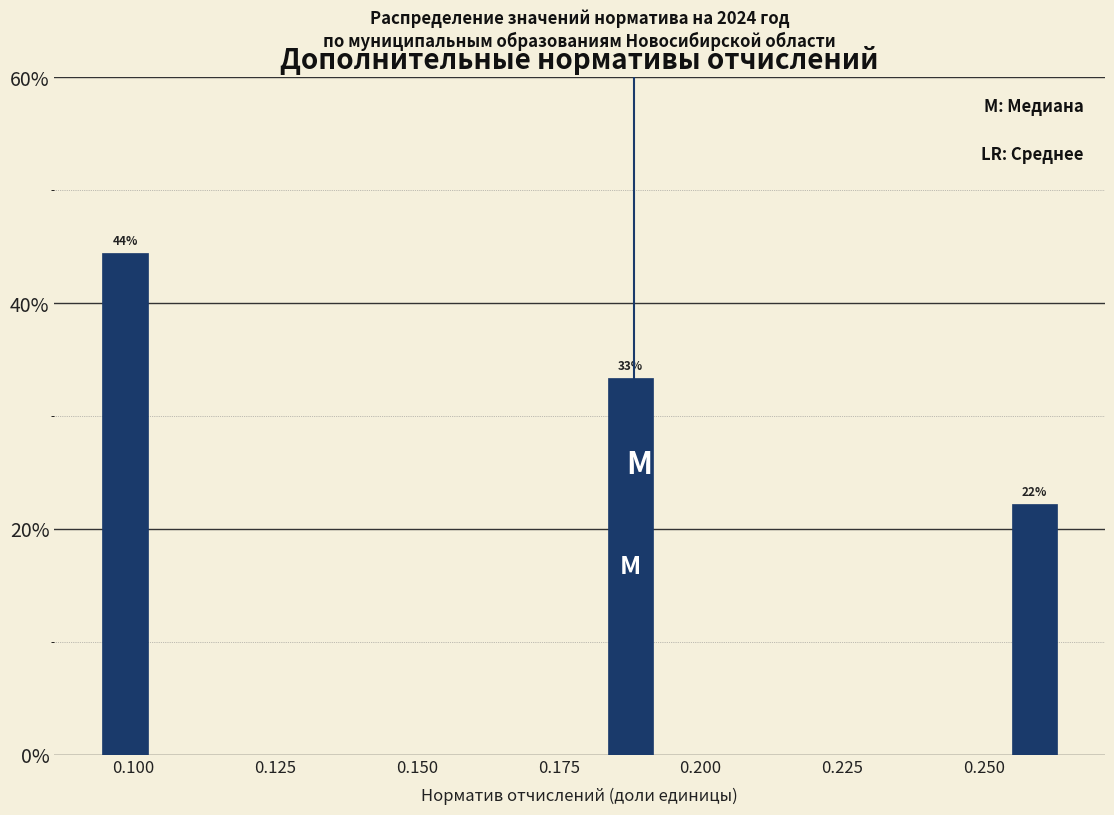

Read against the x-axis, roughly where is the centre of the tallest bar?

0.100